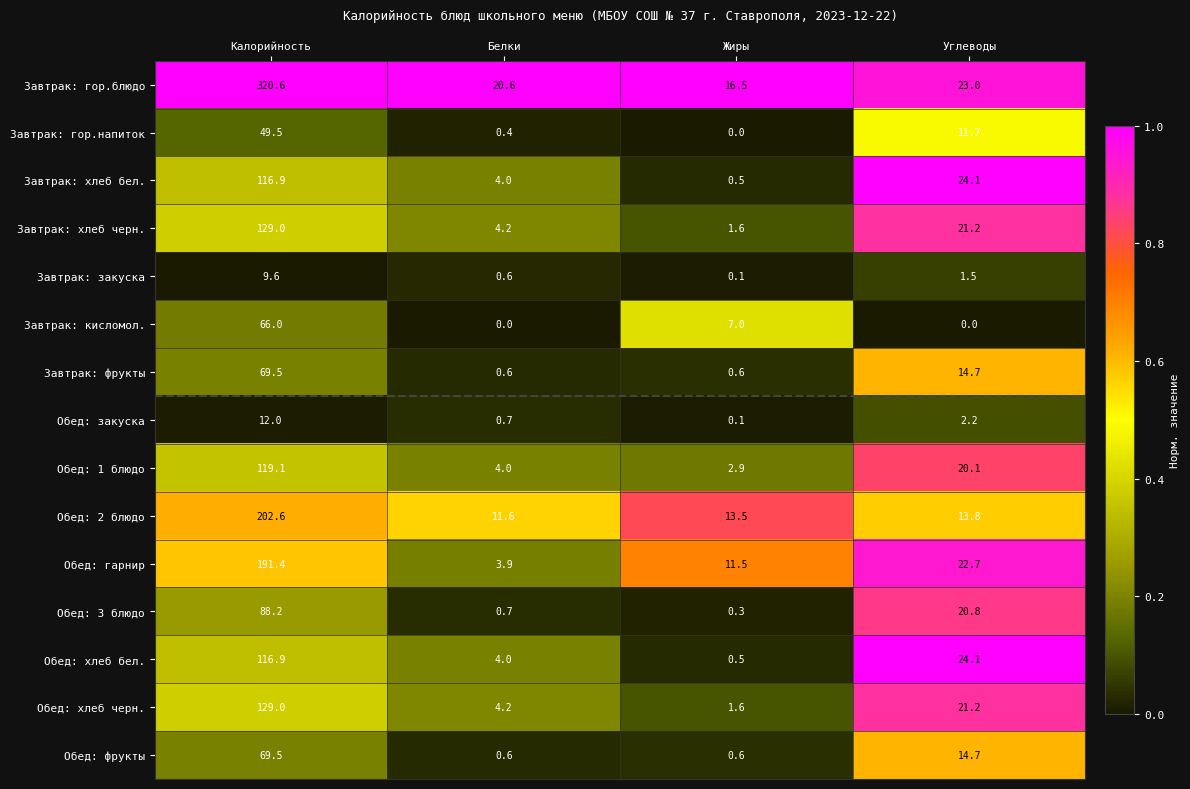

Which series changed the most between Белки and Жиры?

Обед: гарнир